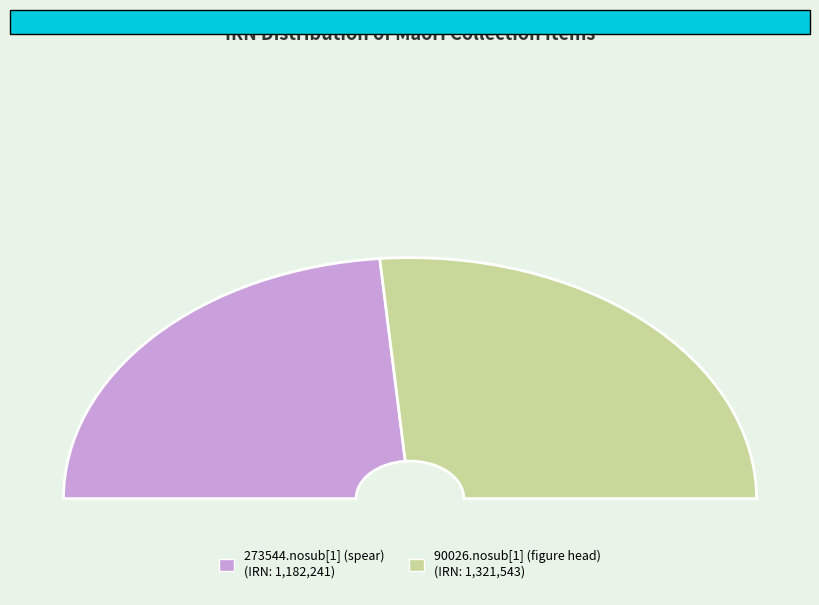

What percentage is the 90026.nosub[1] (figure head) slice, to the nearest percent?

53%